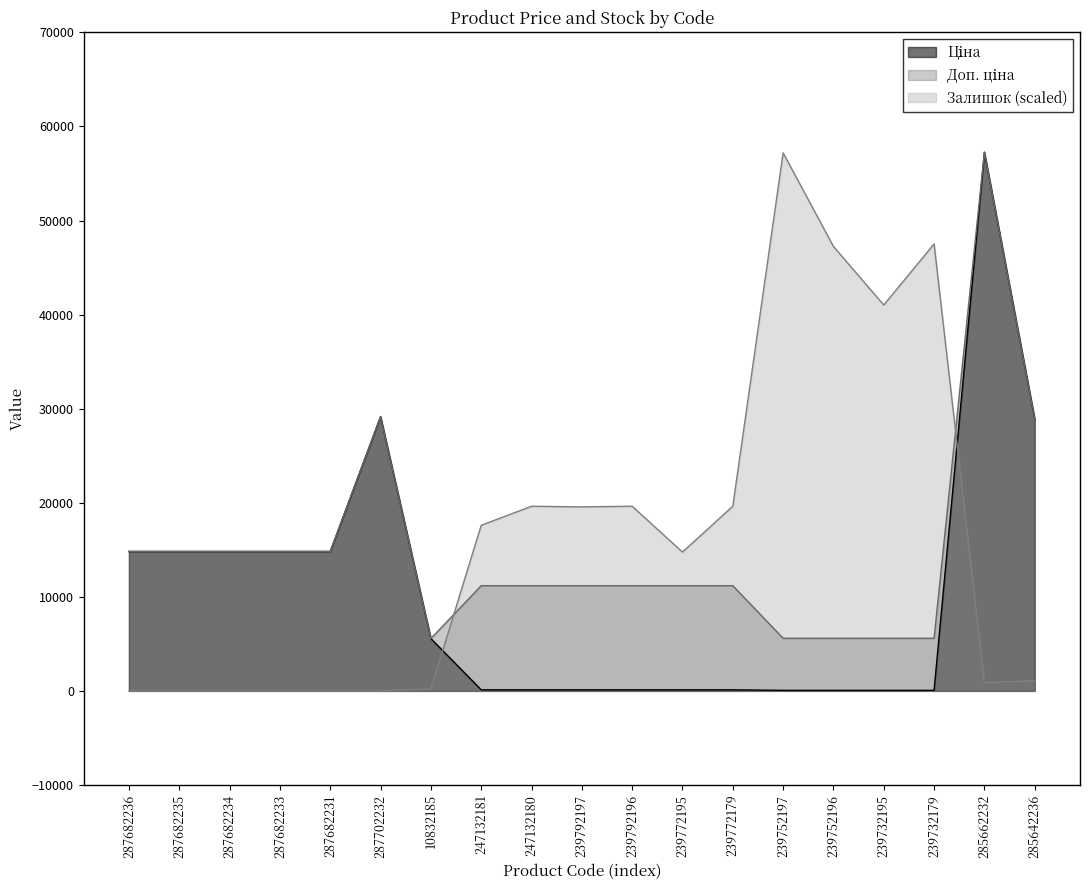

Does the chart display data point markers on the line(s)?

No